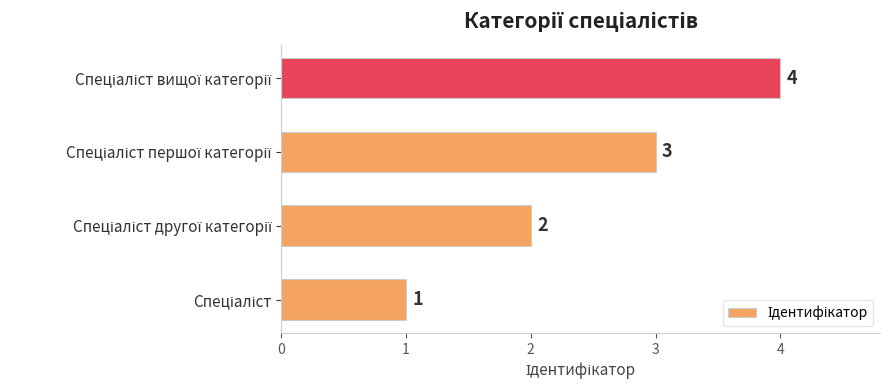

What is the maximum value shown in the chart?

4